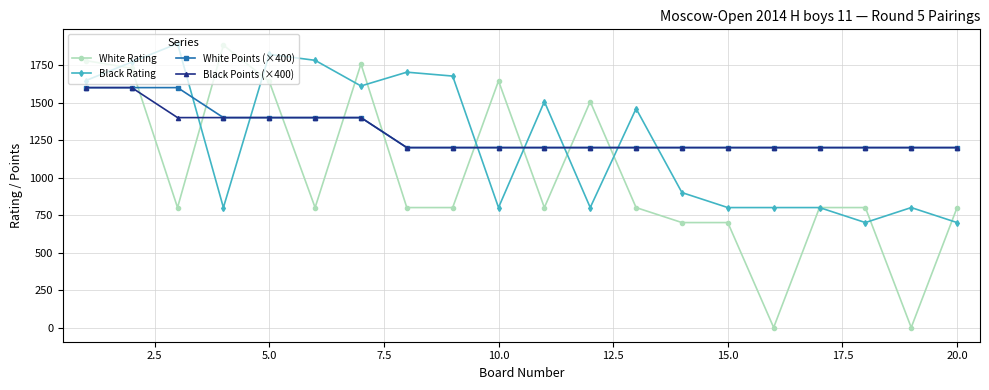

How many intersections are there between White Rating and Black Points (×400)?

9